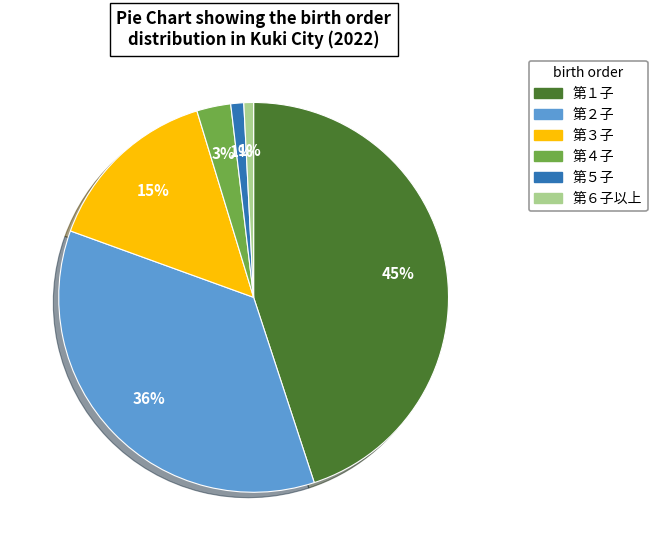

Which has a higher value, 第４子 or 第２子?

第２子